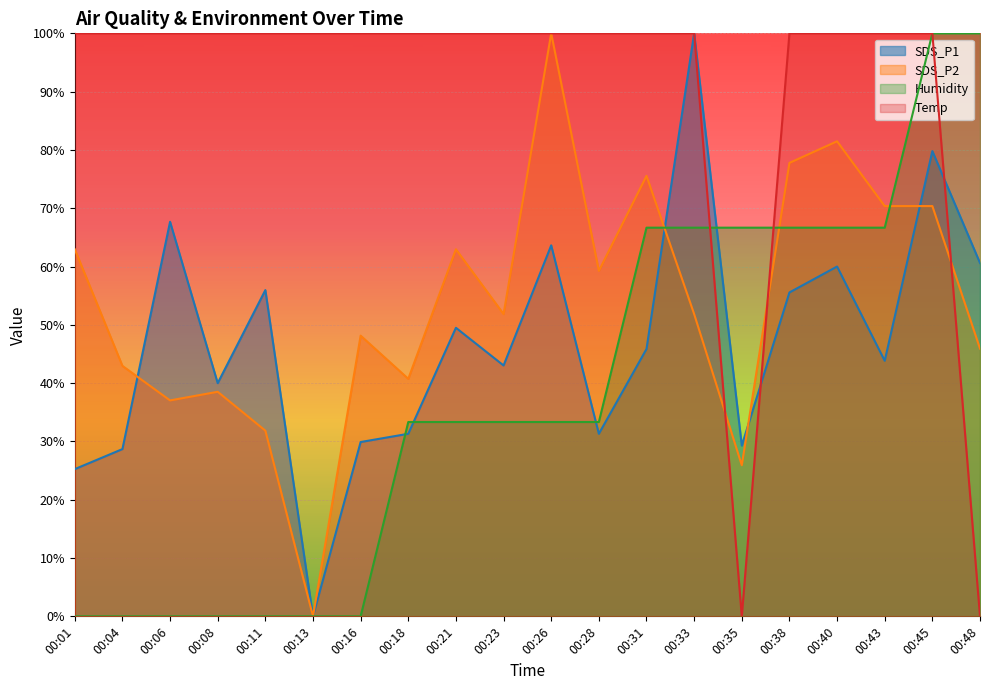

Which series changed the most between 00:21 and 00:33?

SDS_P1